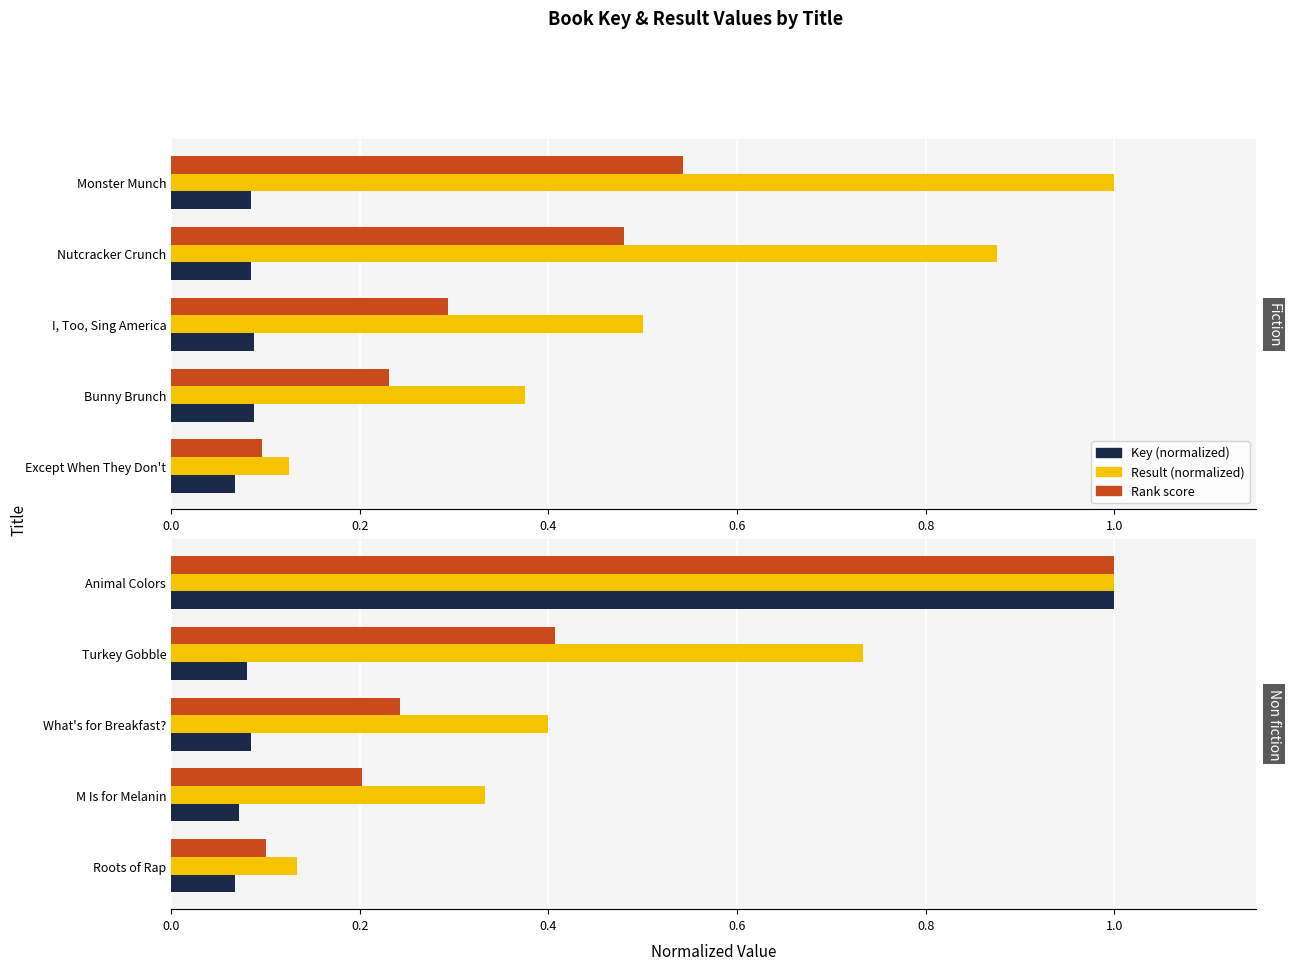

Rank the series by their average value, from highest to lowest.

Result (normalized), Rank score, Key (normalized)